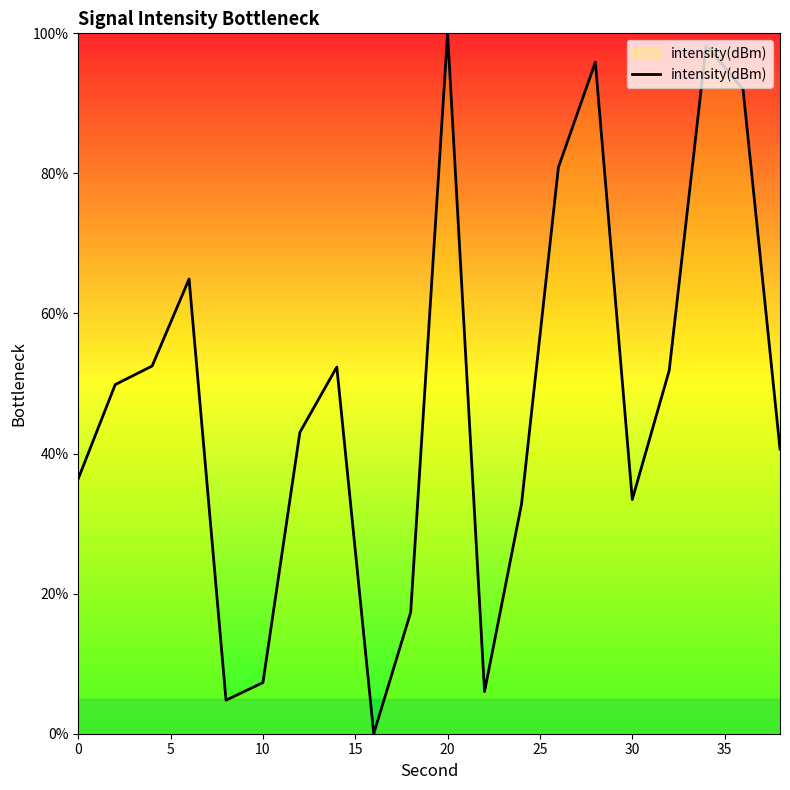

How many values exceed 49?

10